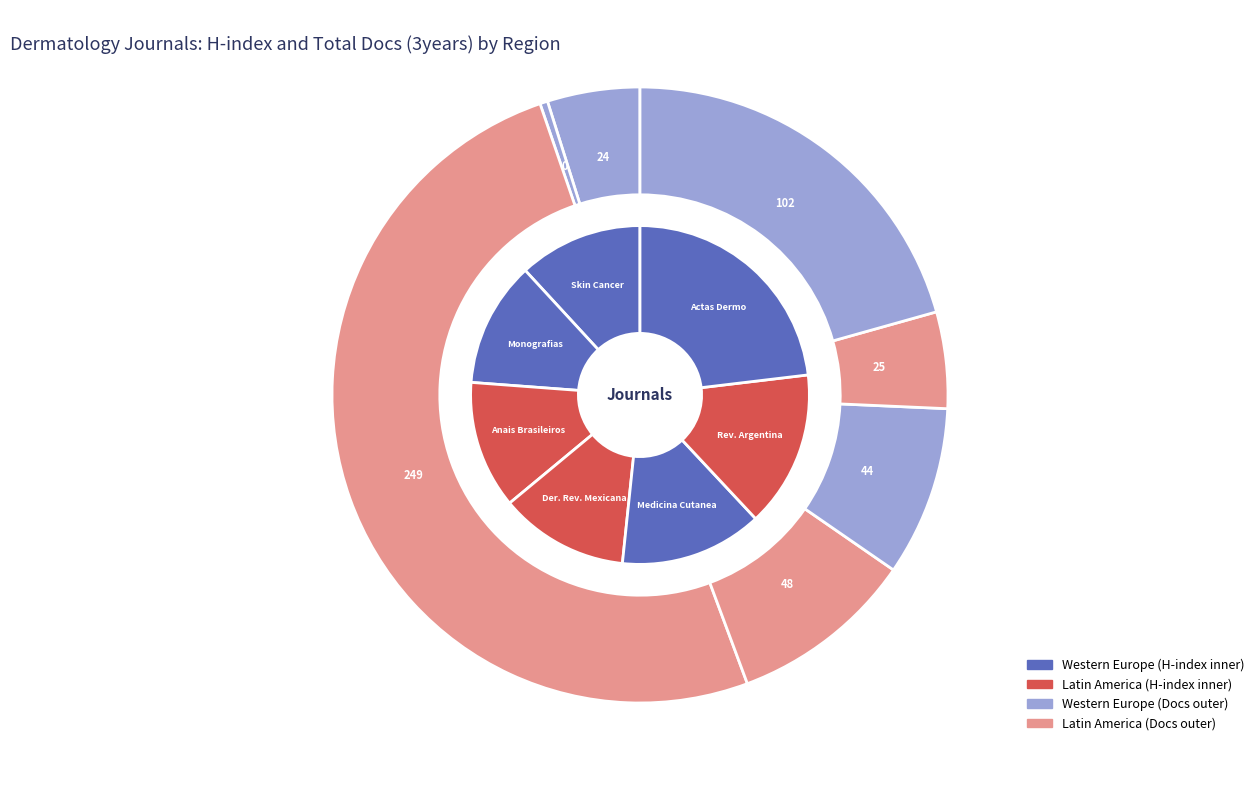

The Skin Cancer slice represents 12% of the pie. True or false?

True